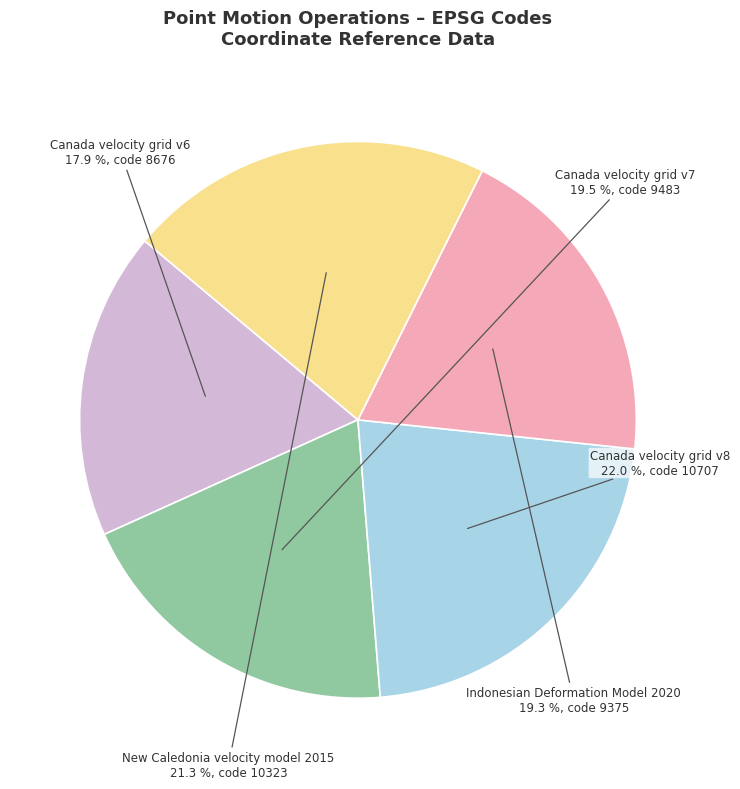

What percentage is the Canada velocity grid v8 slice, to the nearest percent?

22%